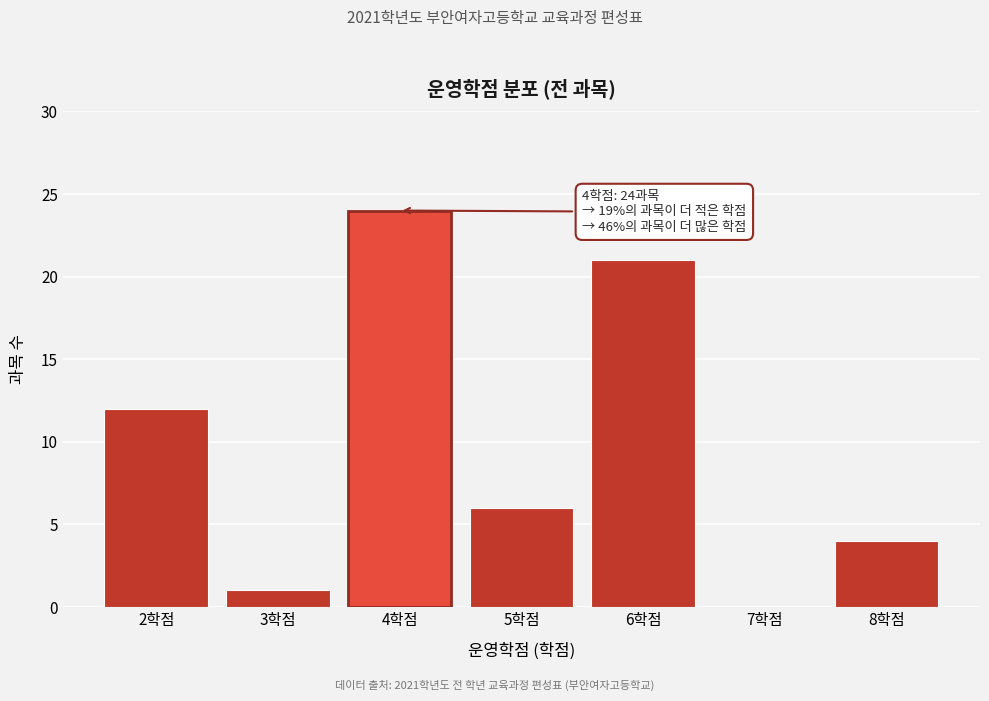

Reading left to right, extract all data points from this chart.

2학점=12	3학점=1	4학점=24	5학점=6	6학점=21	7학점=0	8학점=4